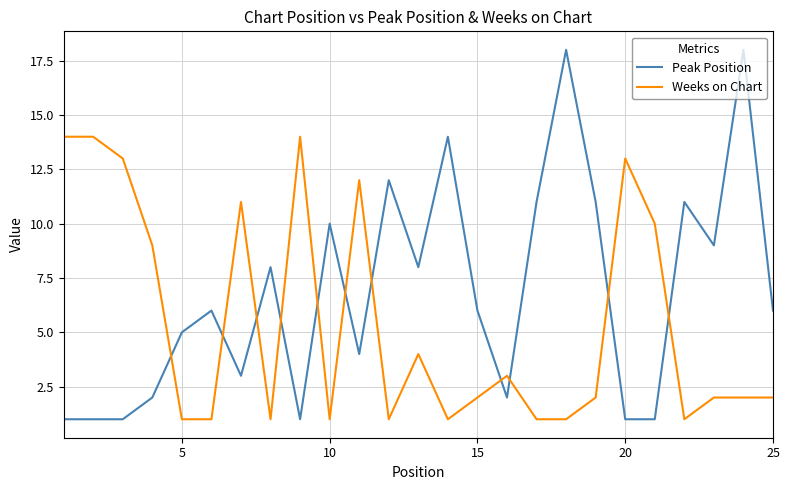

What is the maximum value shown in the chart?

18